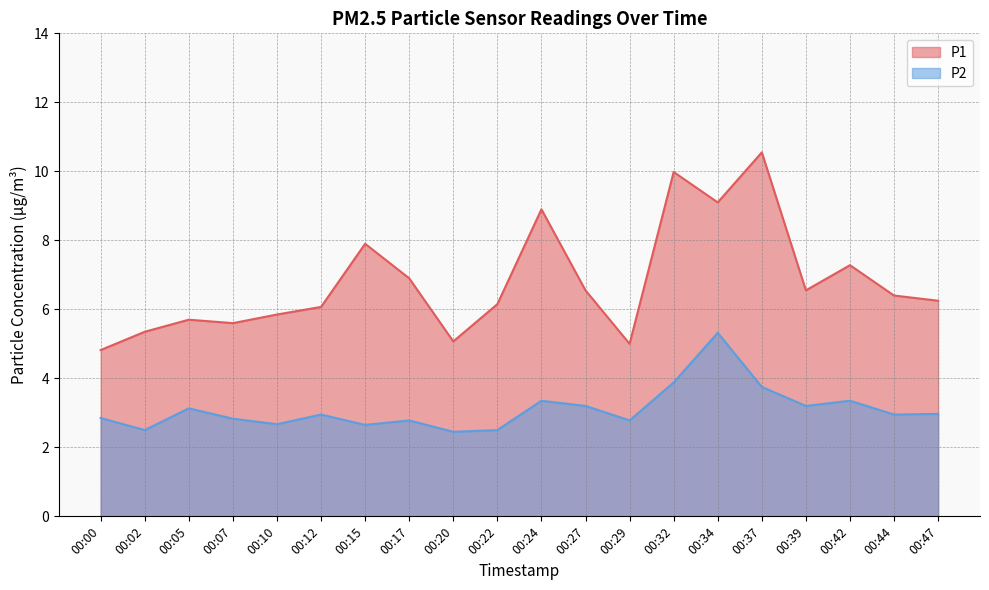

What are all the series names shown in the legend?

P1, P2